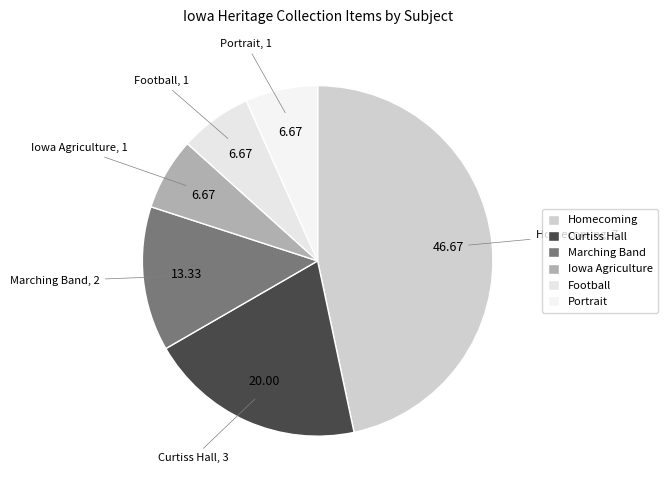

Is there any slice that represents more than half of the pie?

No